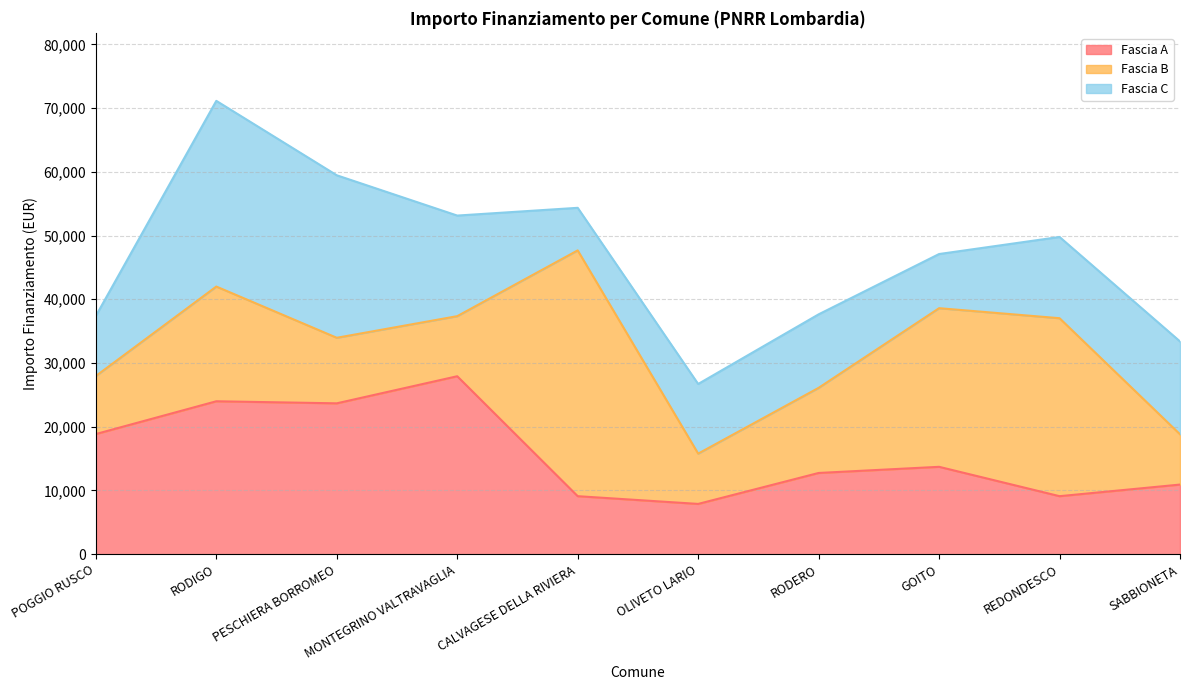

What is the label of the 1st point from the right?

SABBIONETA